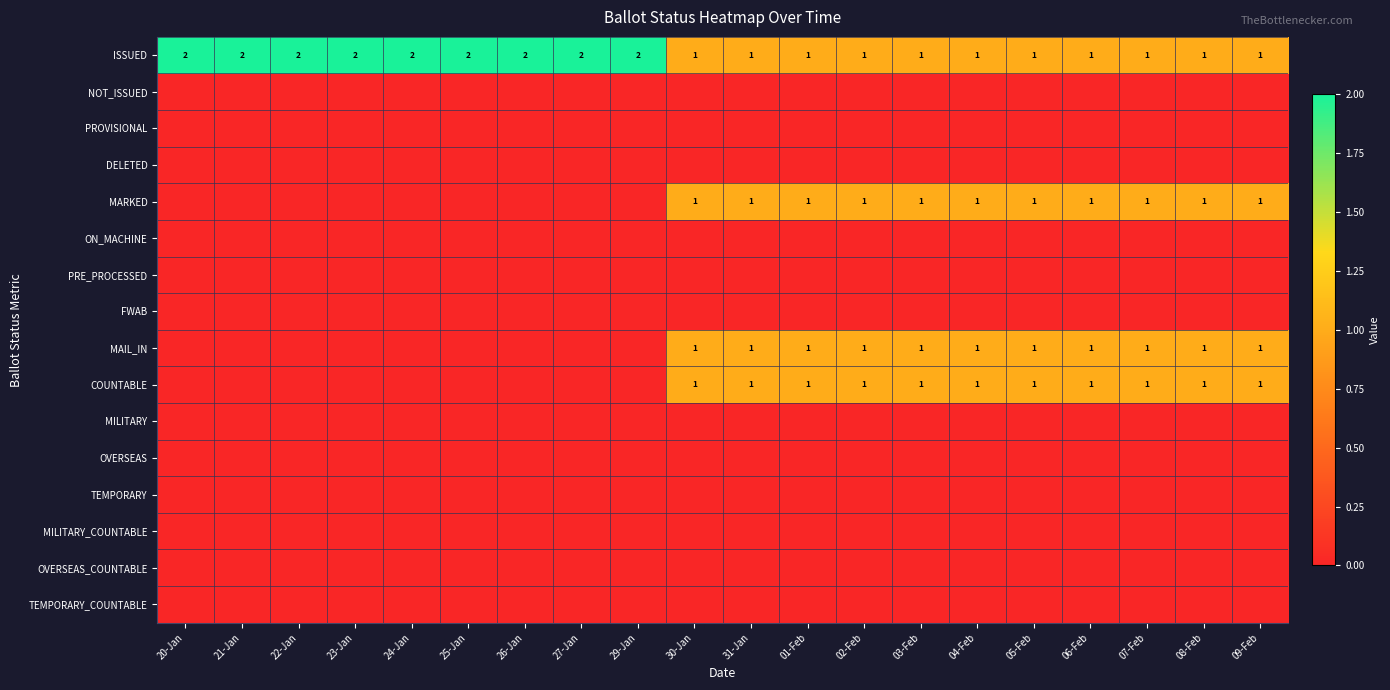

Which series changed the most between 22-Jan and 25-Jan?

ISSUED